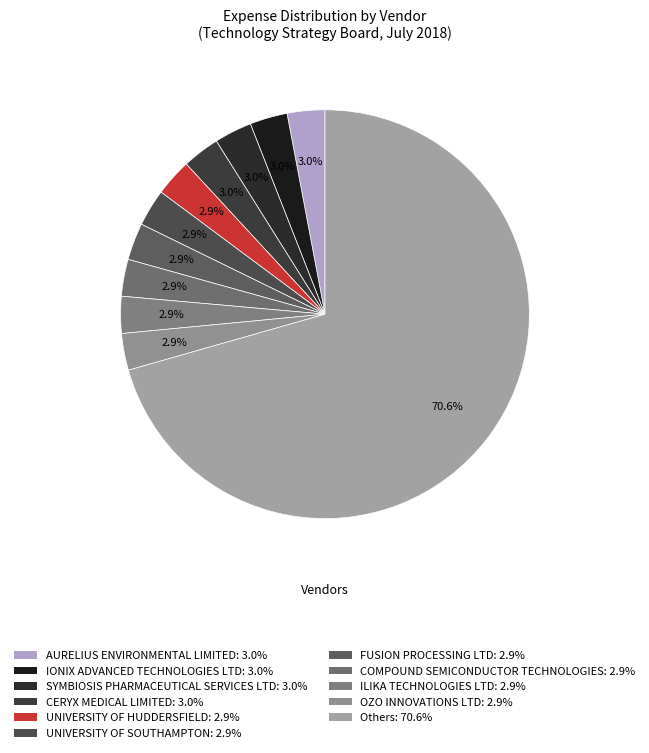

How many slices are in this pie chart?

11